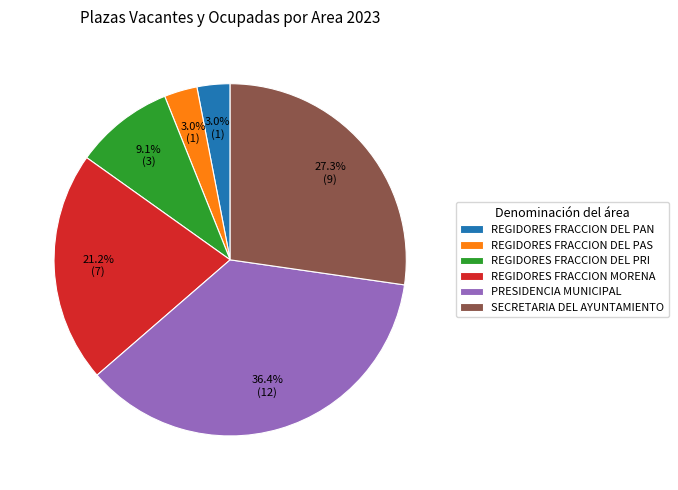

What is the ratio of the value at REGIDORES FRACCION DEL PAS to the value at REGIDORES FRACCION DEL PAN?

1.0